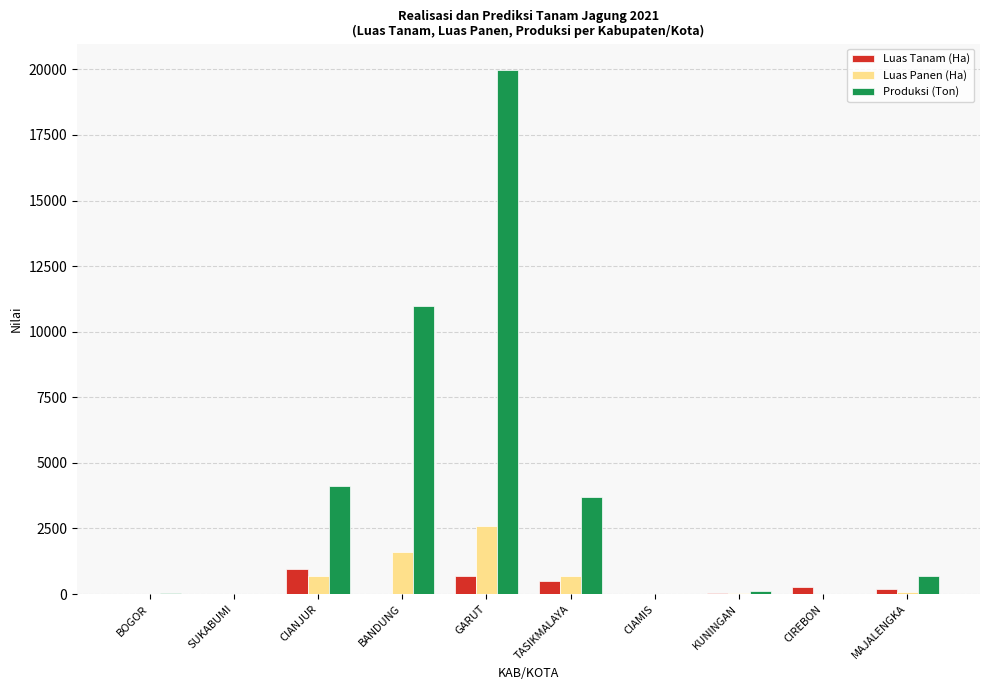

What are all the series names shown in the legend?

Luas Tanam (Ha), Luas Panen (Ha), Produksi (Ton)